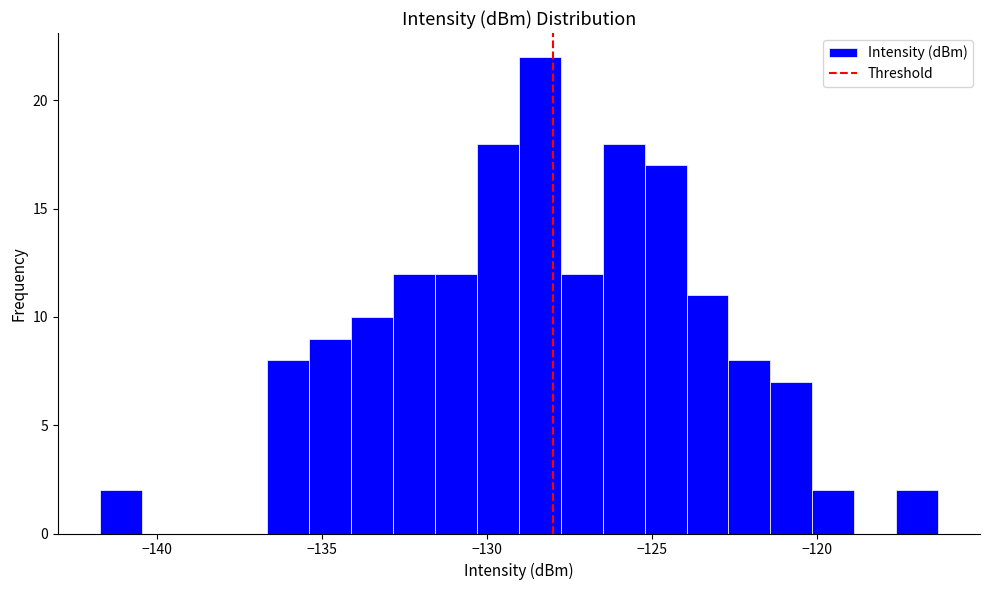

Read against the x-axis, roughly where is the centre of the tallest bar?

-128.5